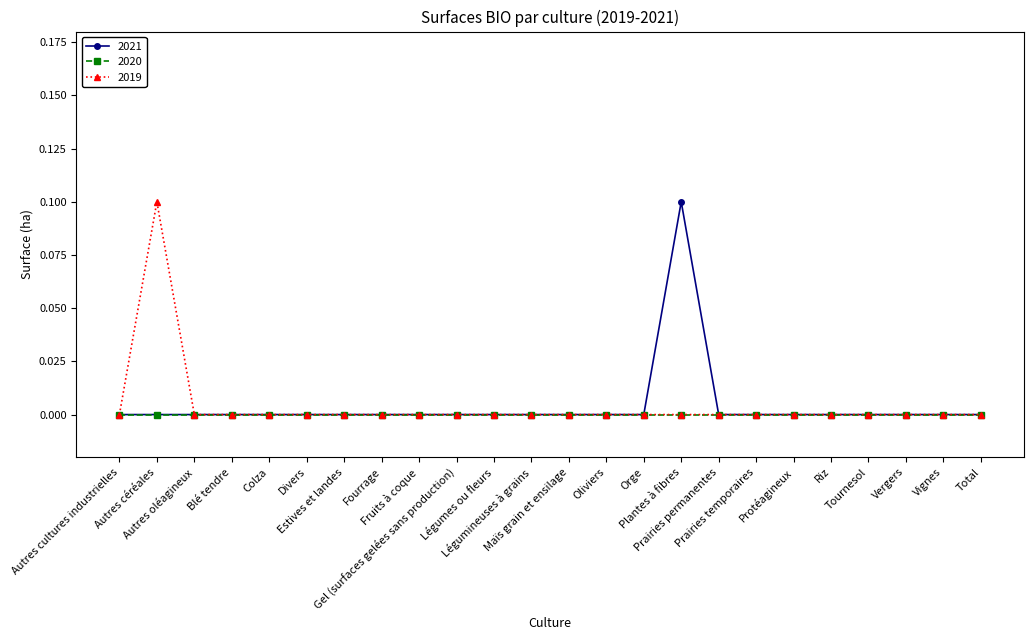

True or false: 2021 has more than 0 interior local peaks.

True